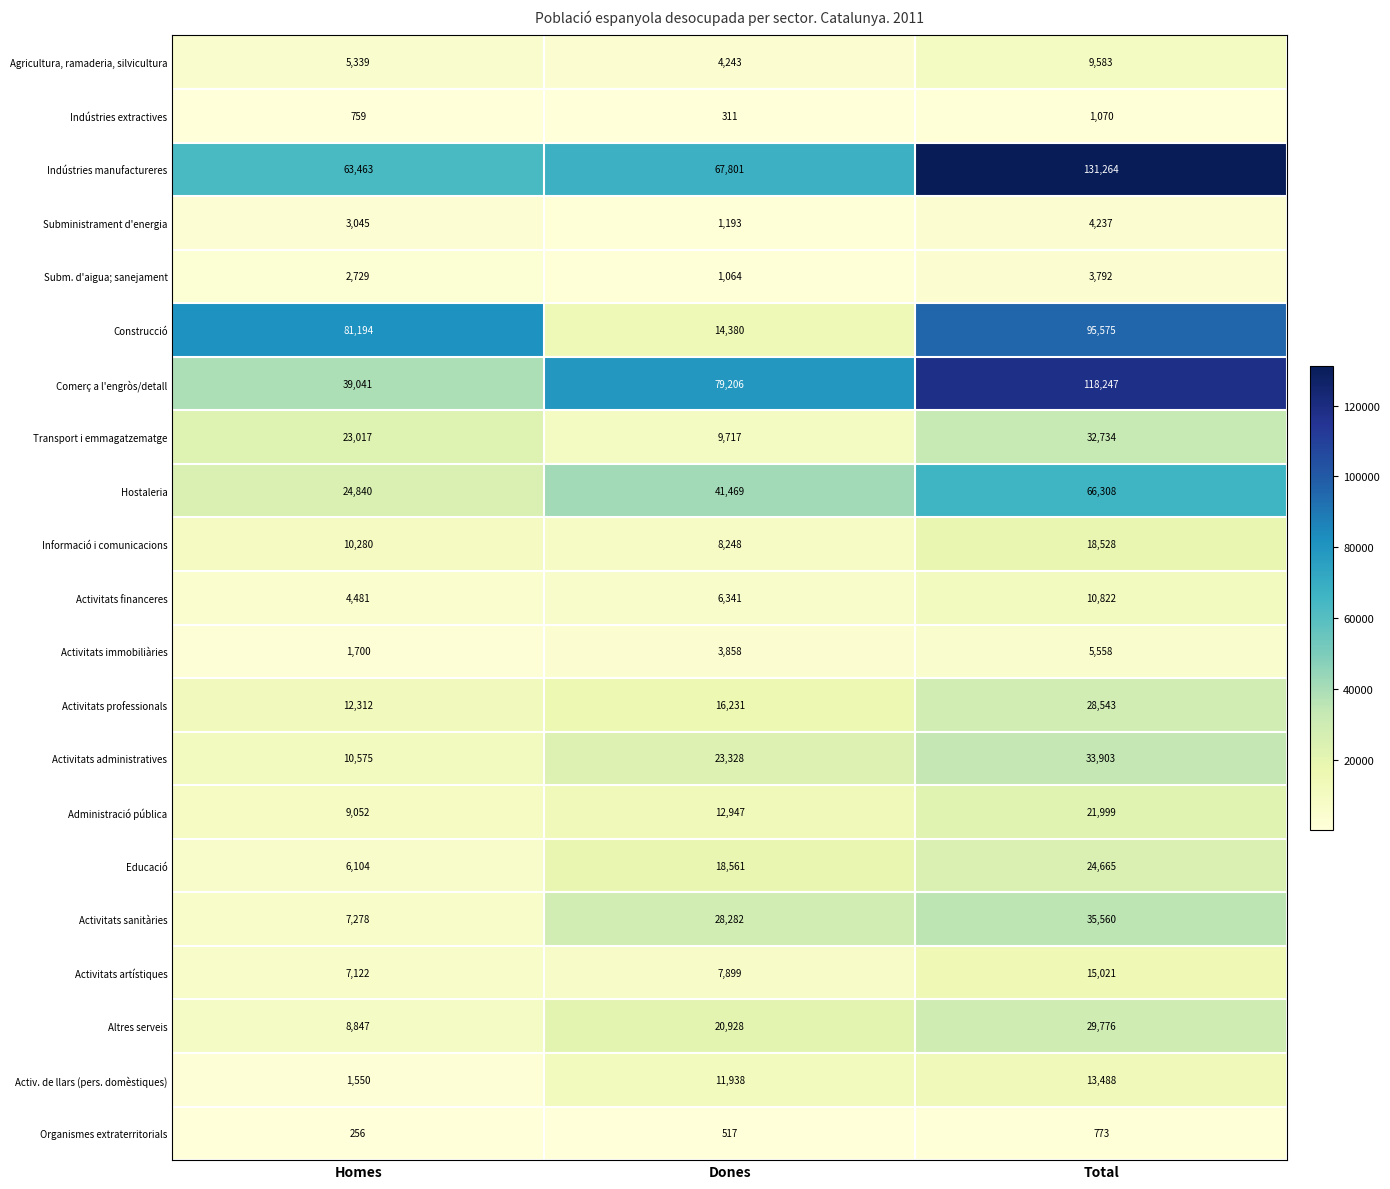

Which series has the widest spread of values?

Construcció